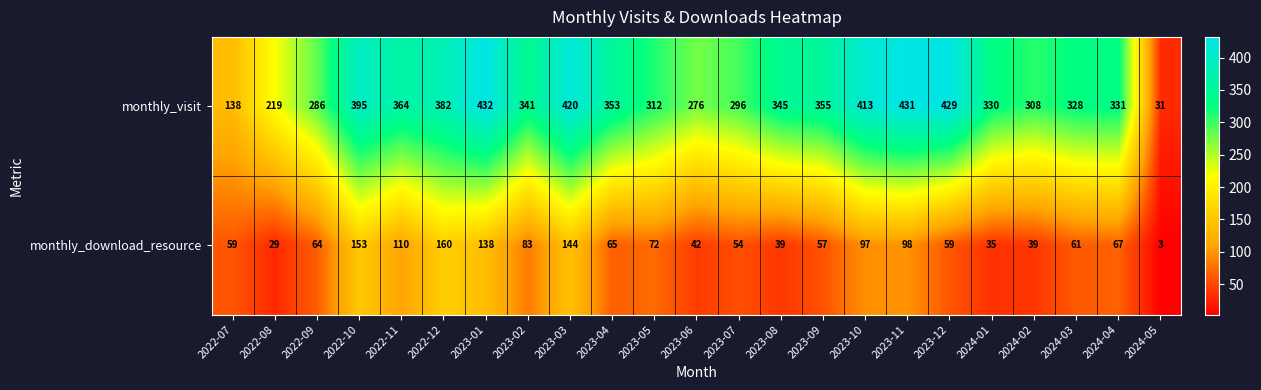

At which category is the sum across all series the highest?

2023-01